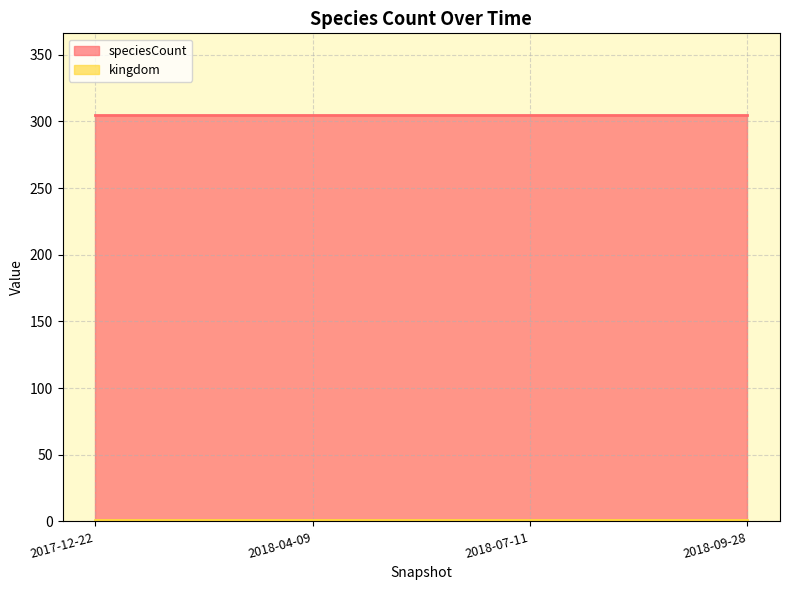

At which label is kingdom closest to 1?

2017-12-22